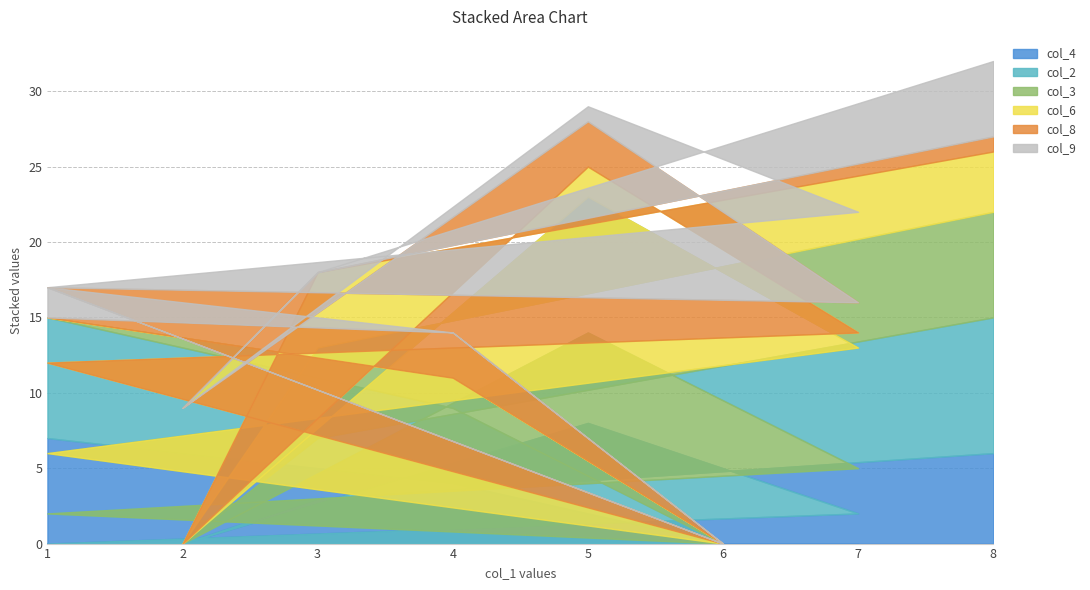

How many interior local peaks does the col_4 series have?

1